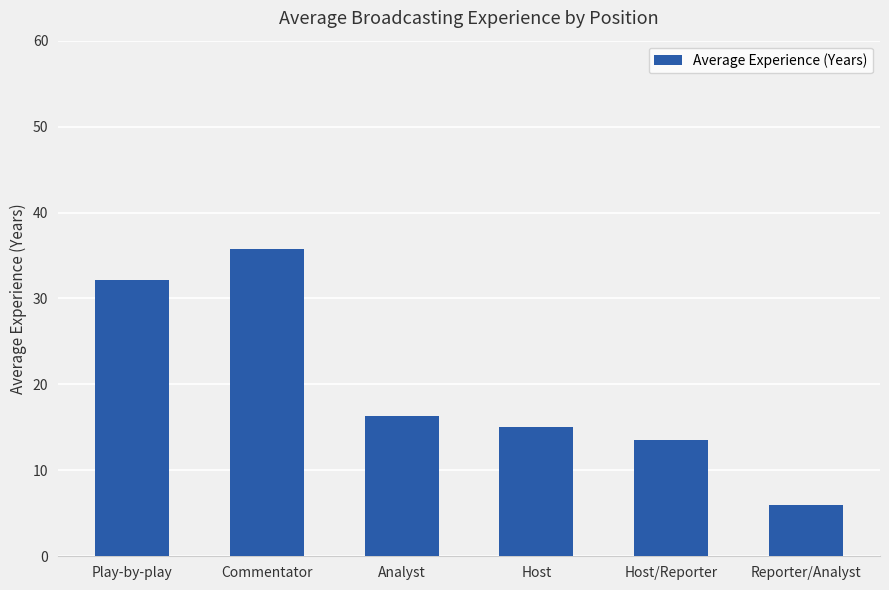

At which category does the chart reach its peak across all series?

Commentator